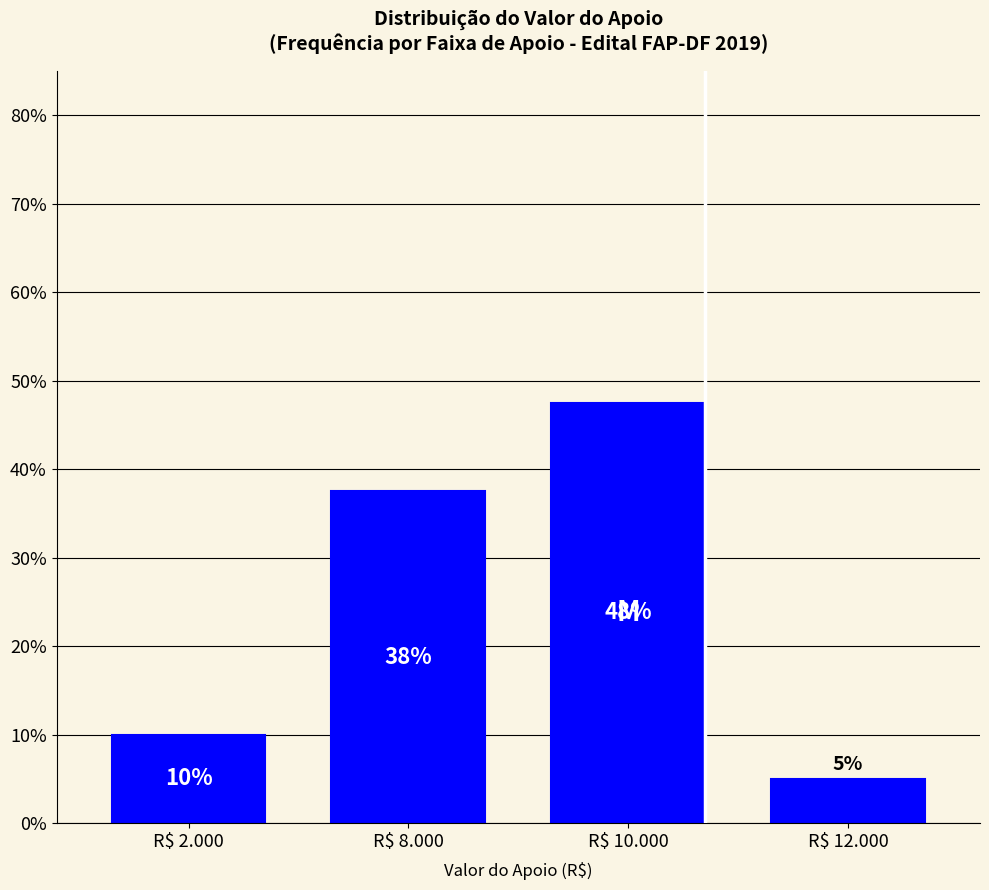

Is it true that the value at R$ 2.000 is 2.8?

False